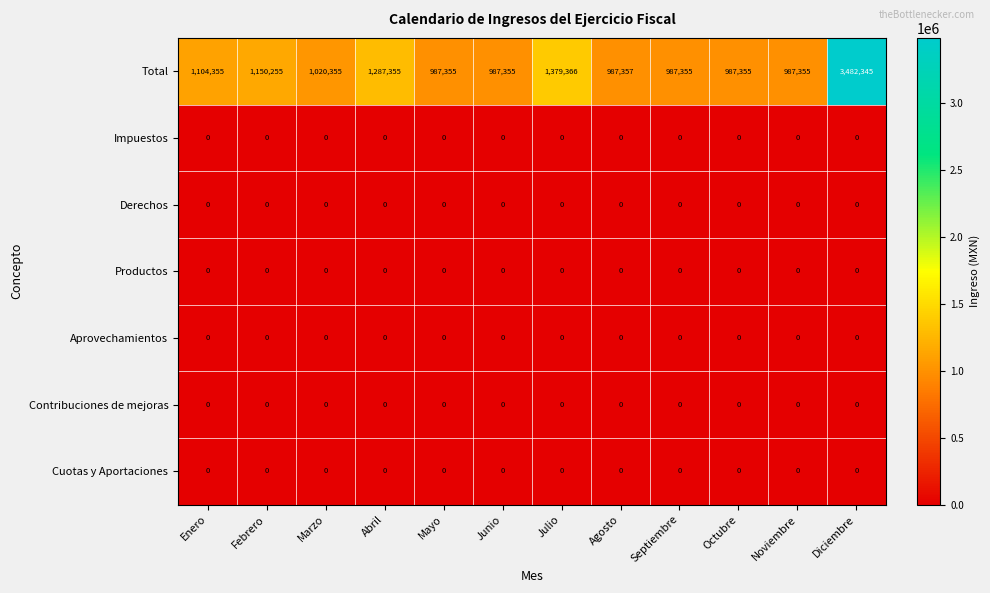

The Derechos series shows 0 at Octubre. True or false?

True